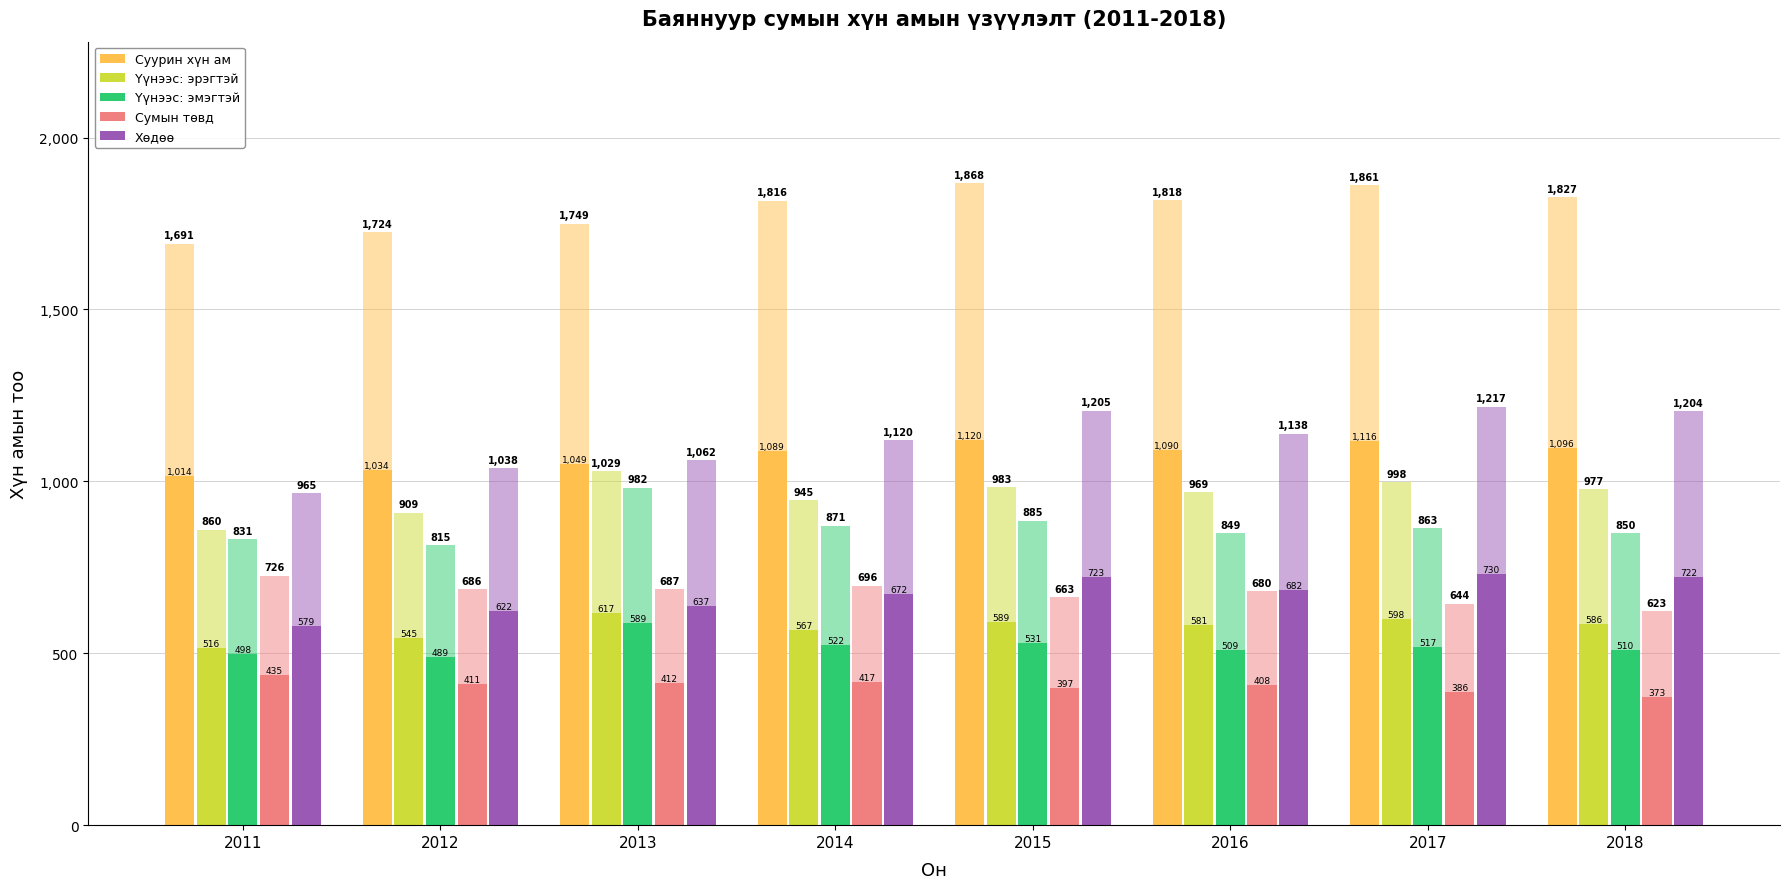

What is the difference between the second highest and minimum values in the Сумын төвд series?

43.8